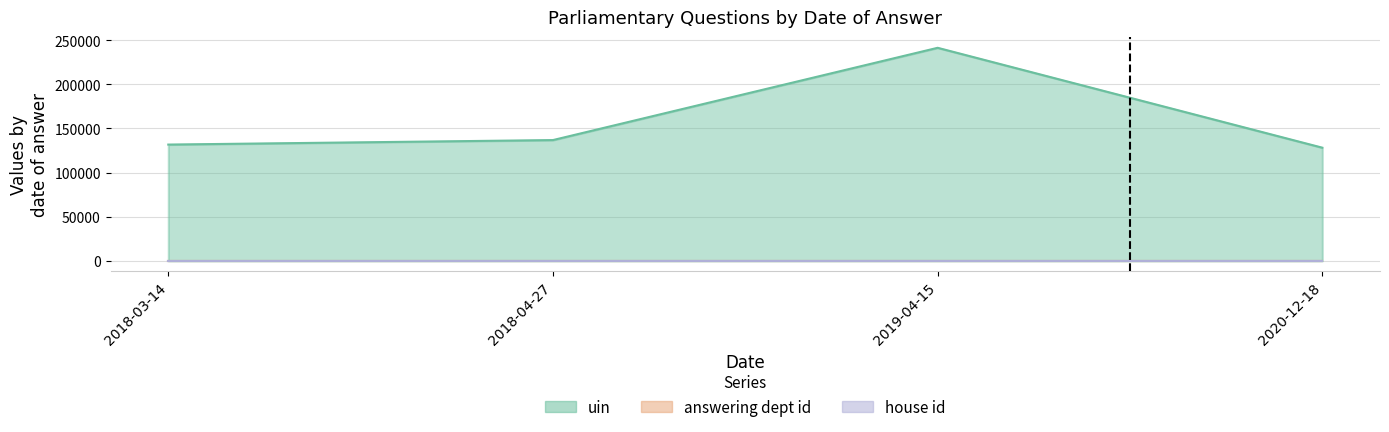

Reading right to left, transcribe all the data shown in this chart.

uin: 2020-12-18=128256	2019-04-15=241485	2018-04-27=136875	2018-03-14=131776
answering dept id: 2020-12-18=60	2019-04-15=60	2018-04-27=60	2018-03-14=60
house id: 2020-12-18=1	2019-04-15=1	2018-04-27=1	2018-03-14=1